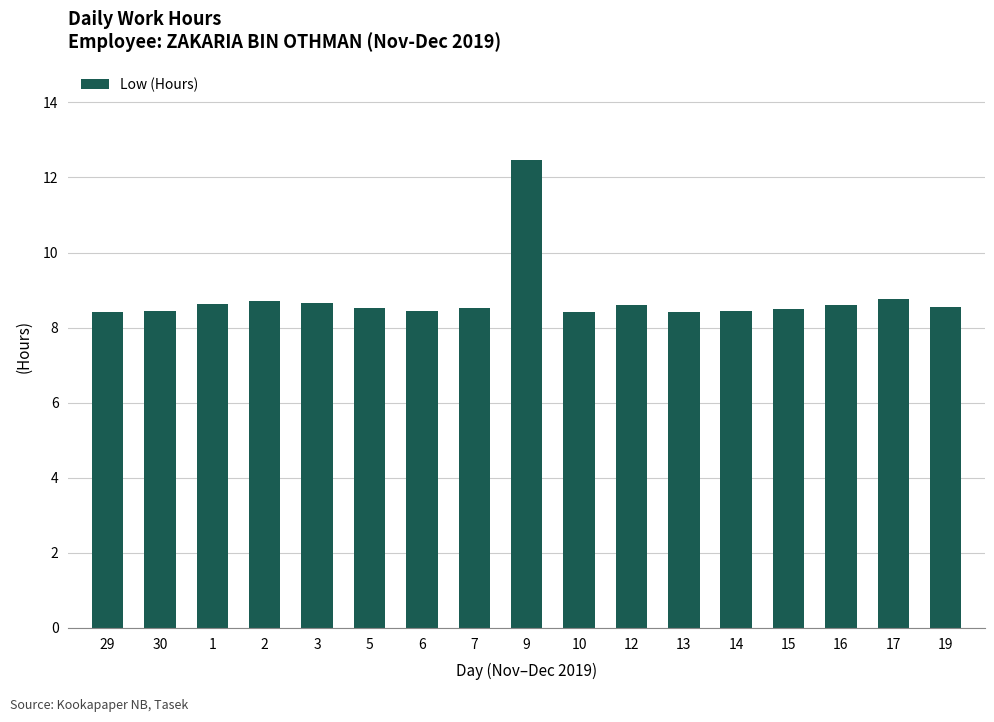

Which label corresponds to the largest value in the chart?

9